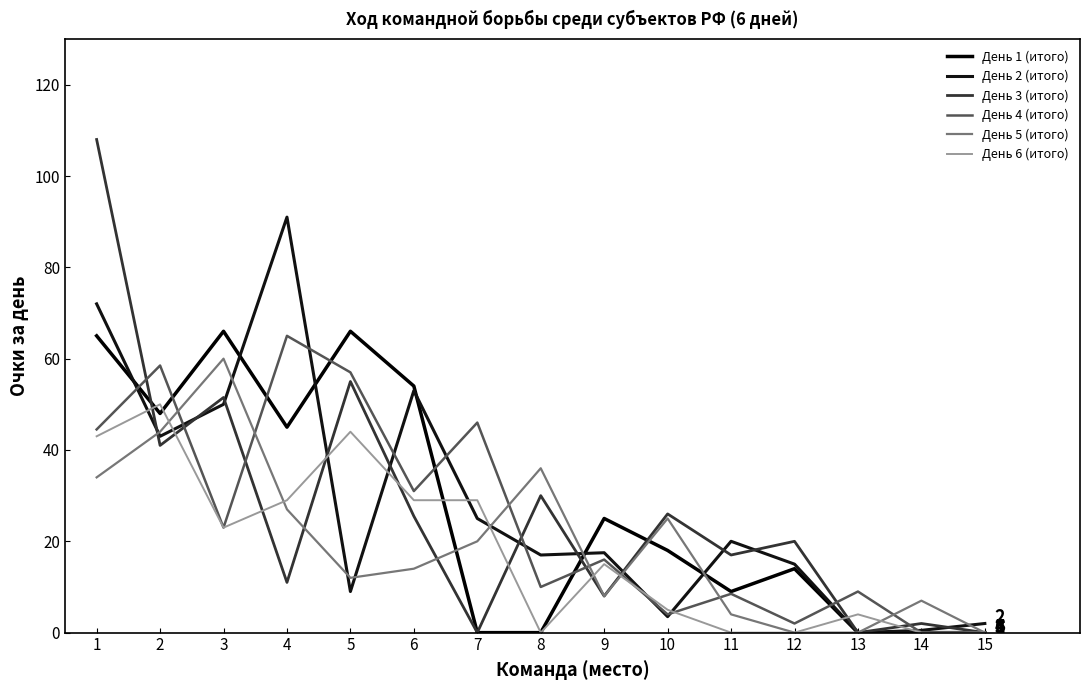

Reading right to left, extract all data points from this chart.

День 1 (итого): 15=0.0	14=0.0	13=0.0	12=14.0	11=9.0	10=18.0	9=25.0	8=0.0	7=0.0	6=54.0	5=66.0	4=45.0	3=66.0	2=48.0	1=65.0
День 2 (итого): 15=2.0	14=0.5	13=0.0	12=15.0	11=20.0	10=3.5	9=17.5	8=17.0	7=25.0	6=53.0	5=9.0	4=91.0	3=50.0	2=43.0	1=72.0
День 3 (итого): 15=0.0	14=2.0	13=0.0	12=20.0	11=17.0	10=26.0	9=8.0	8=30.0	7=0.0	6=25.5	5=55.0	4=11.0	3=51.5	2=41.0	1=108.0
День 4 (итого): 15=0.0	14=0.0	13=9.0	12=2.0	11=8.5	10=4.0	9=16.0	8=10.0	7=46.0	6=31.0	5=57.0	4=65.0	3=23.0	2=58.5	1=44.5
День 5 (итого): 15=0.0	14=7.0	13=0.0	12=0.0	11=4.0	10=25.0	9=8.0	8=36.0	7=20.0	6=14.0	5=12.0	4=27.0	3=60.0	2=44.0	1=34.0
День 6 (итого): 15=0.0	14=0.0	13=4.0	12=0.0	11=0.0	10=5.0	9=15.0	8=0.0	7=29.0	6=29.0	5=44.0	4=29.0	3=23.0	2=50.0	1=43.0